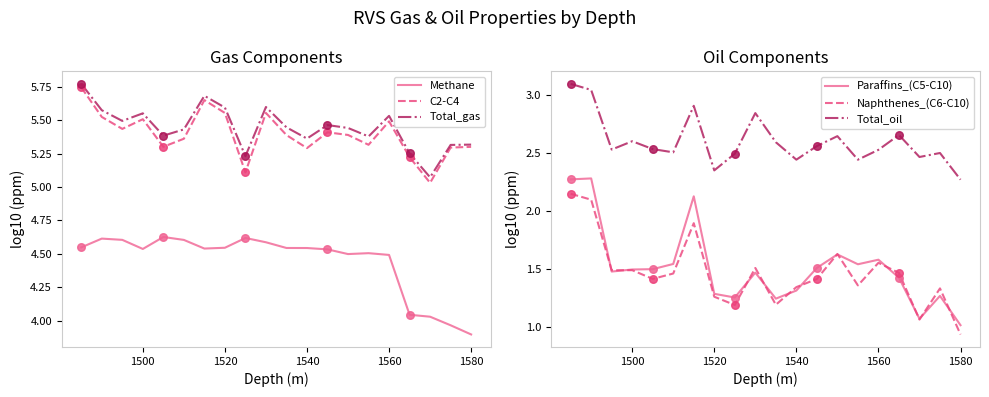

At how many categories does at least one series exceed 5?

20